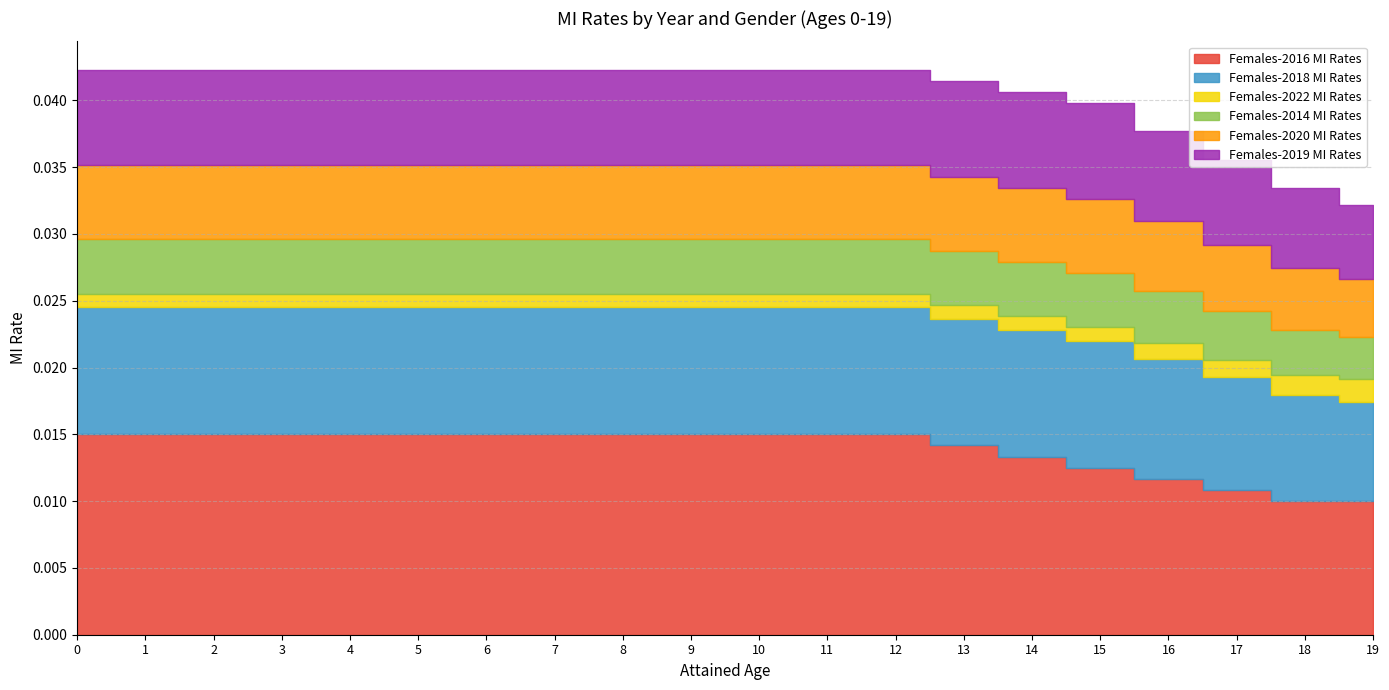

Does the chart display data point markers on the line(s)?

No